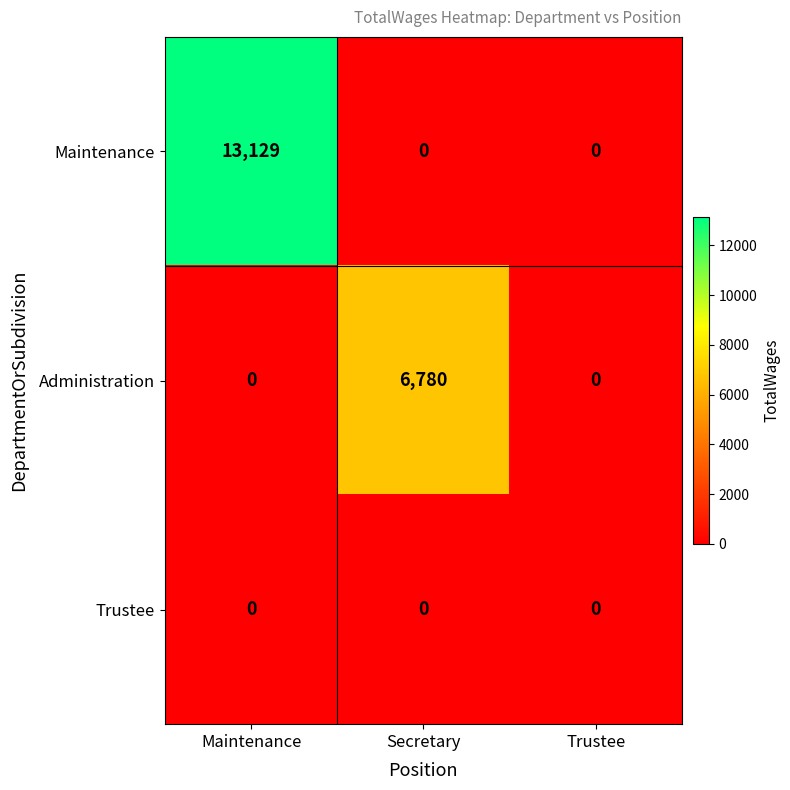

List the series in order of their peak value, highest first.

Maintenance, Administration, Trustee